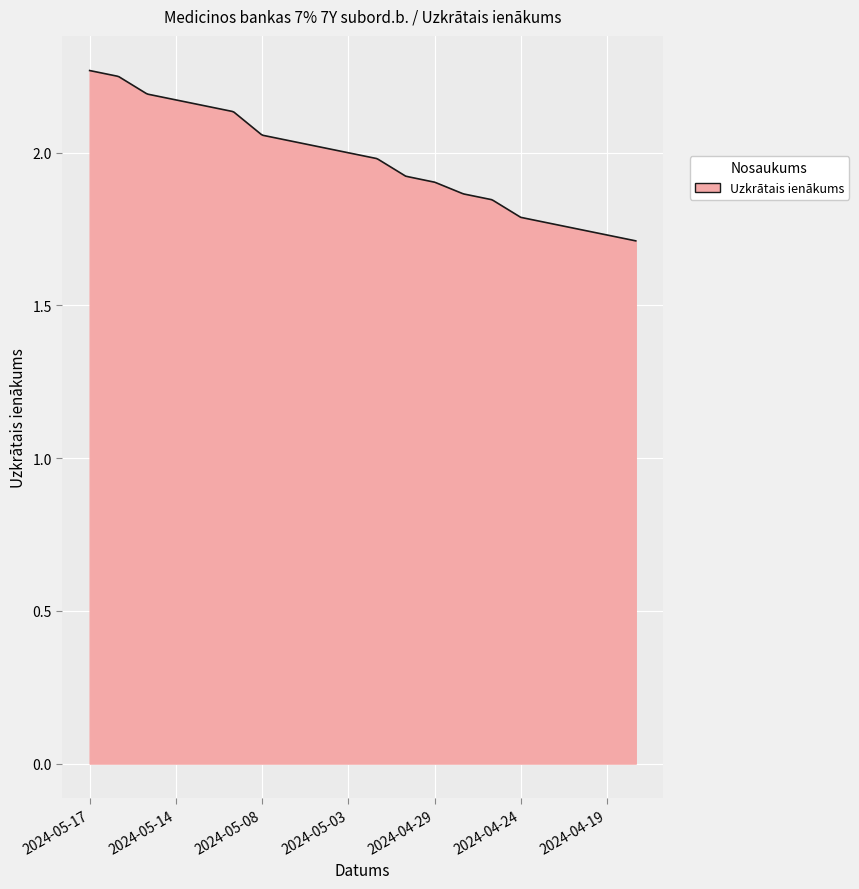

What is the difference between the maximum and minimum values?

0.6